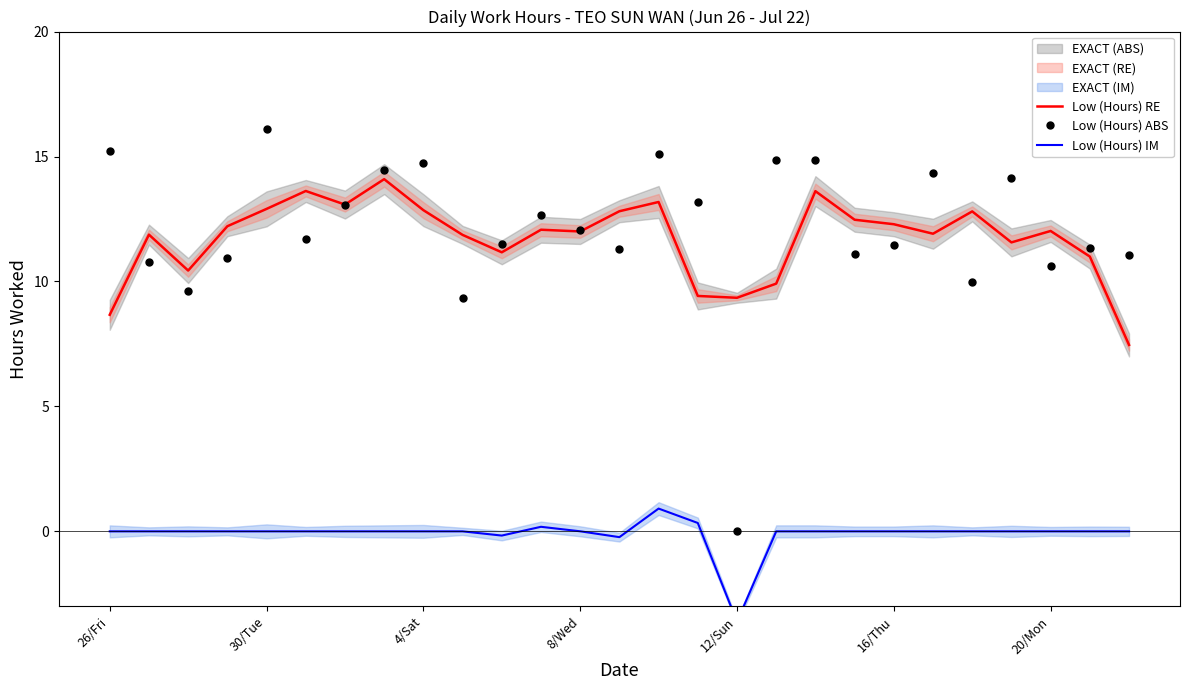

True or false: Low (Hours) IM has more than 0 points higher than both neighbors.

True